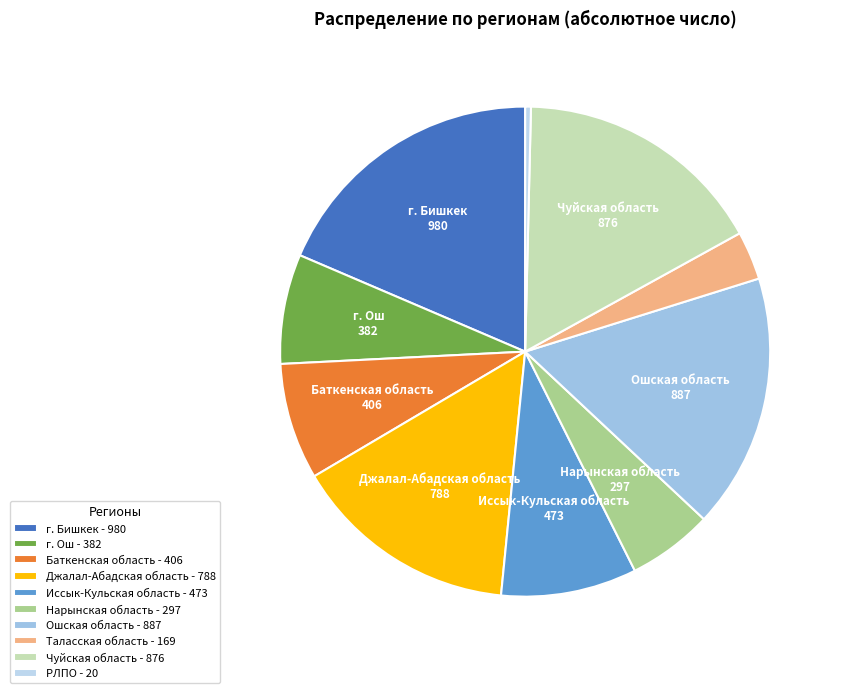

Rank the categories by value from lowest to highest.

РЛПО, Таласская область, Нарынская область, г. Ош, Баткенская область, Иссык-Кульская область, Джалал-Абадская область, Чуйская область, Ошская область, г. Бишкек